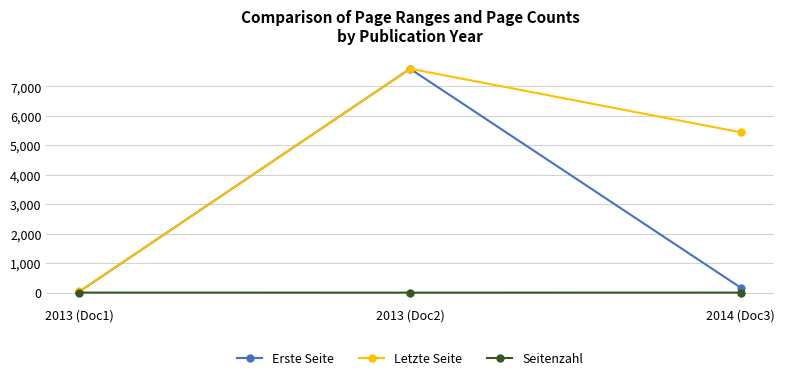

At which label is Letzte Seite closest to 3821?

2014 (Doc3)